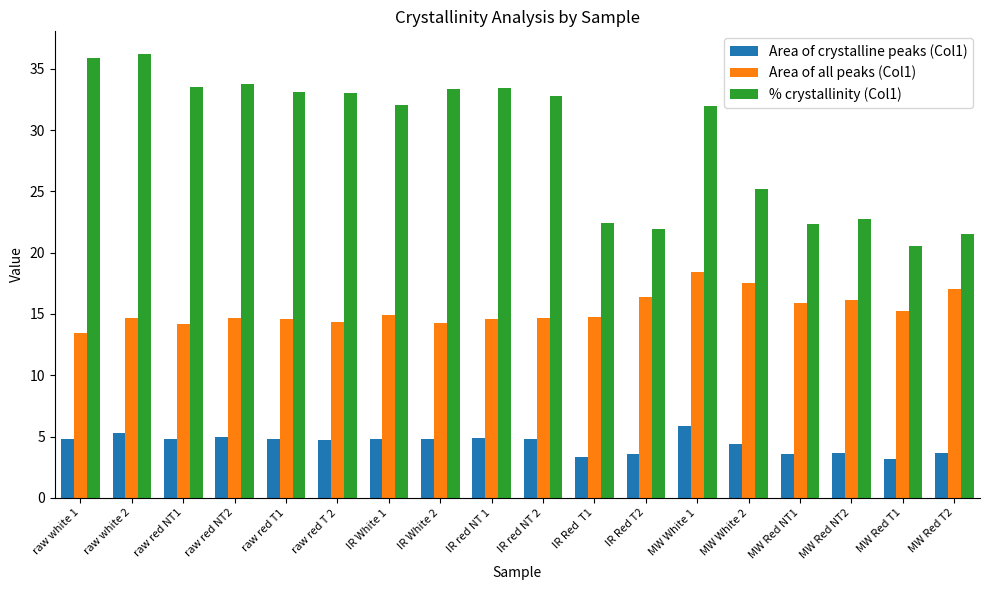

Are the bars horizontal?

No